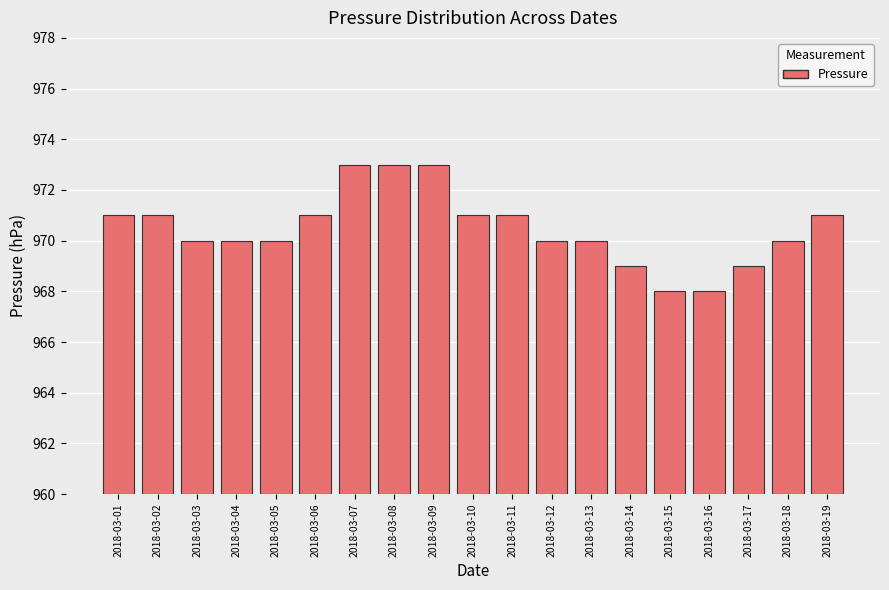

Between 2018-03-15 and 2018-03-11, which is larger?

2018-03-11